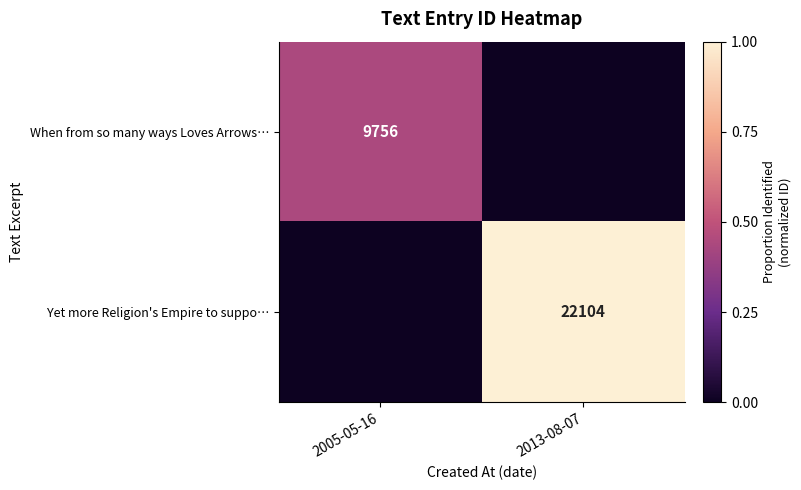

At how many categories does at least one series exceed 0?

2